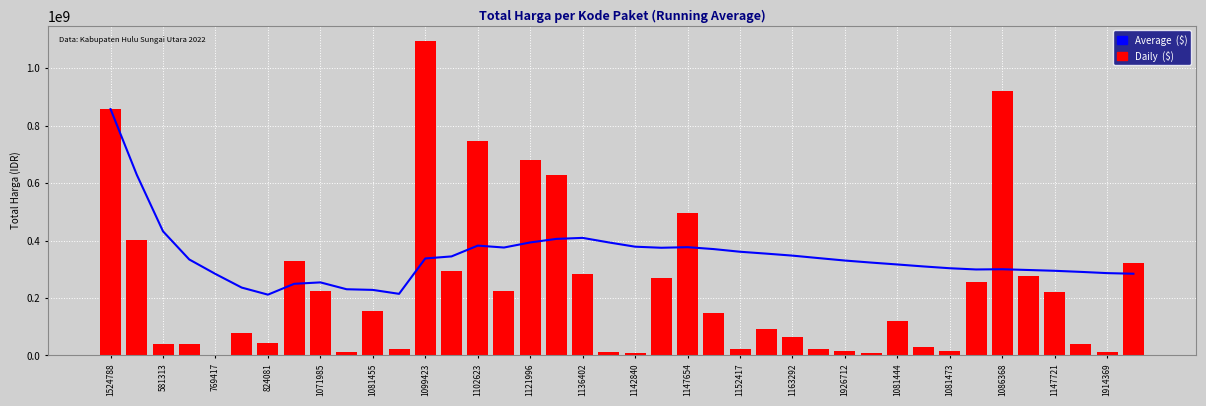

How many groups of bars are there?

40